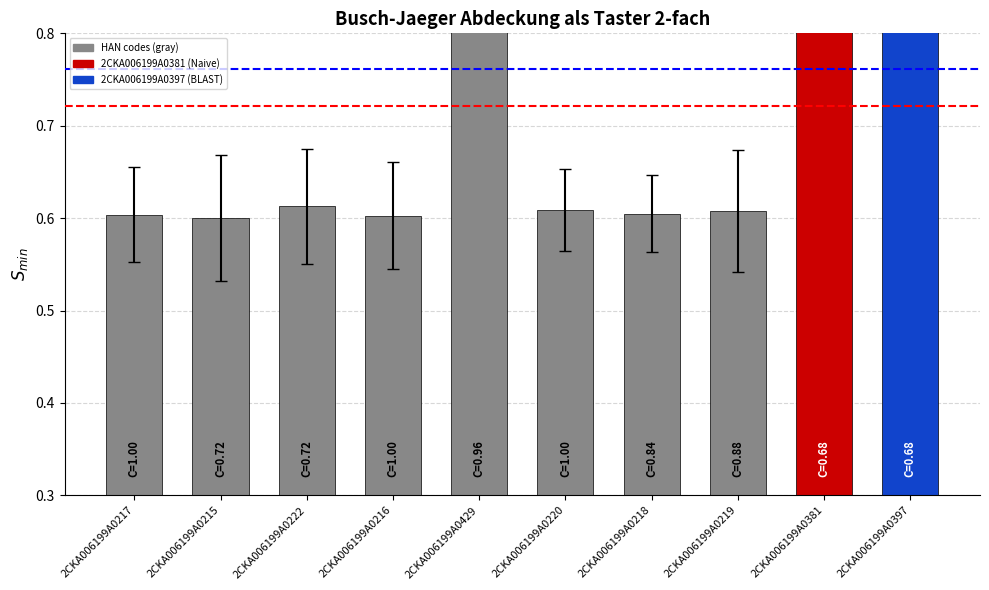

Which has a higher value, 2CKA006199A0429 or 2CKA006199A0220?

2CKA006199A0429